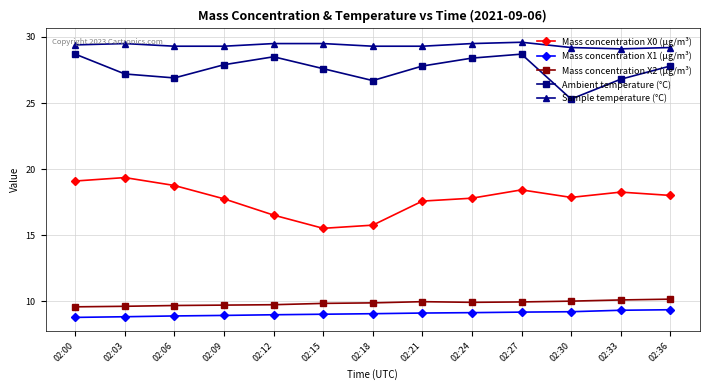

Where does the Ambient temperature (°C) series first go above 27?

02:00